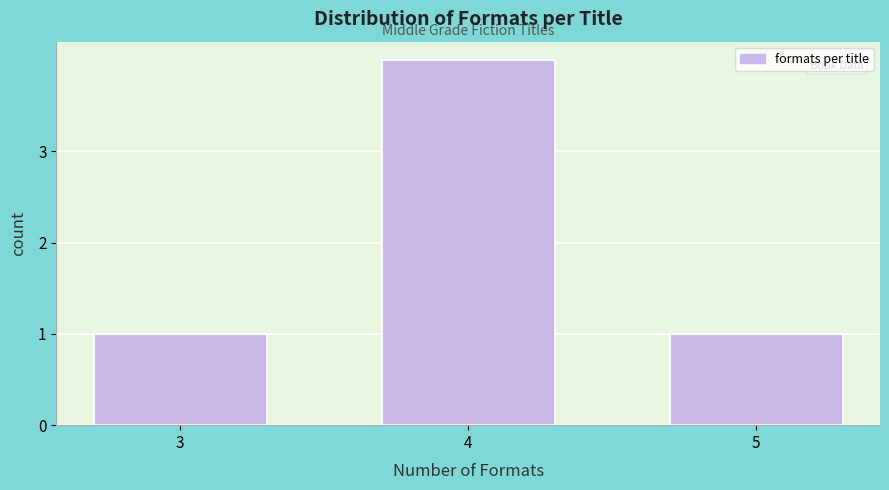

Reading left to right, transcribe all the data shown in this chart.

1	4	1